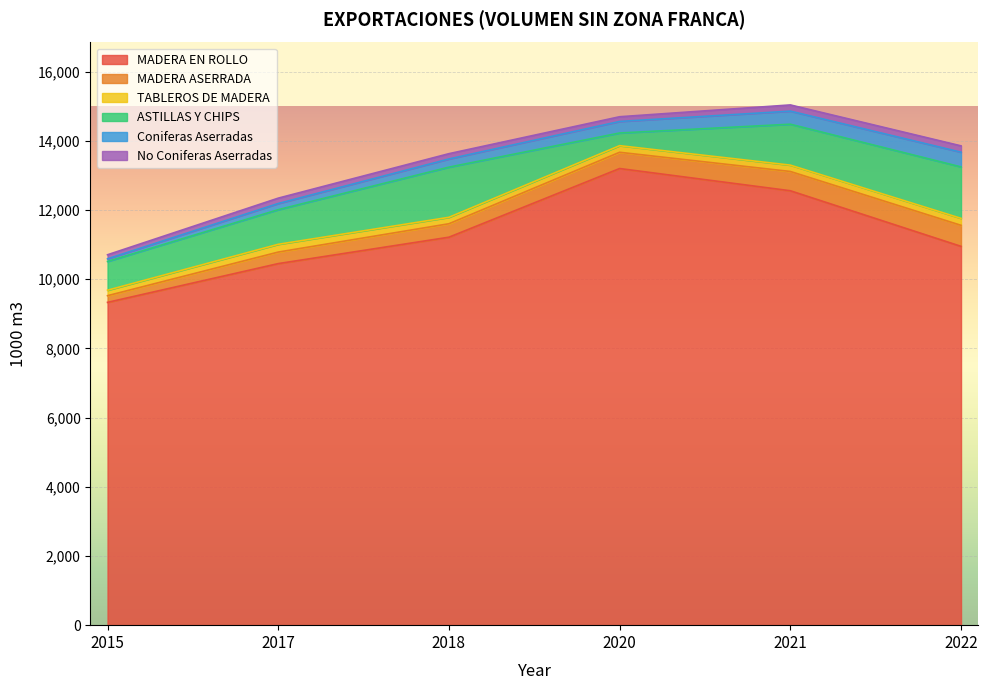

True or false: No Coniferas Aserradas and MADERA ASERRADA intersect in this chart.

False